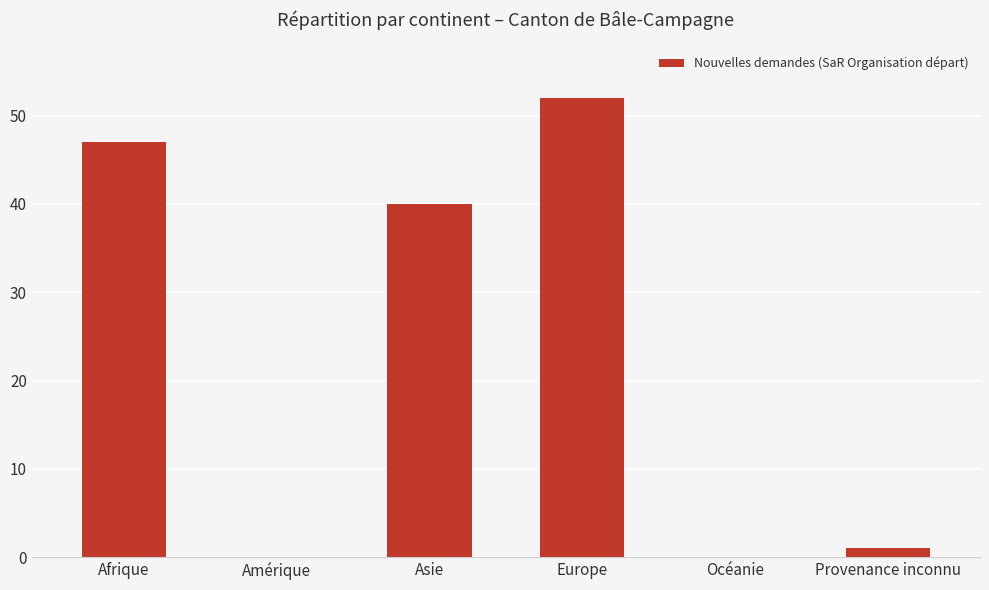

The value at Europe is 52. True or false?

True